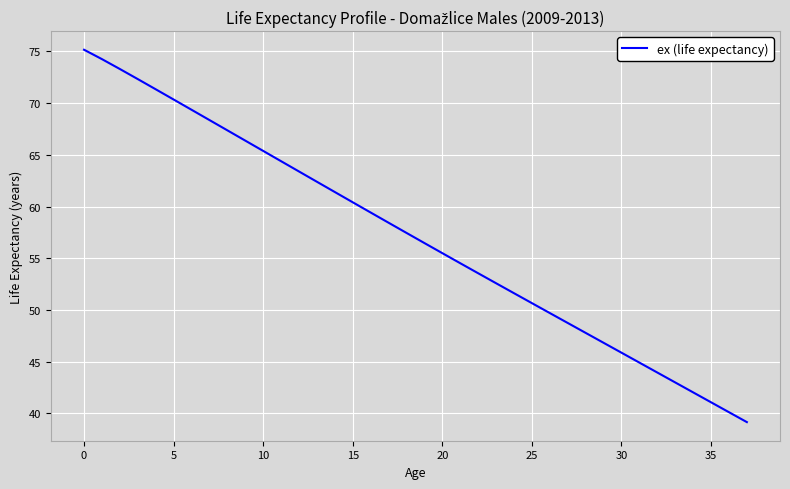

What is the greatest value displayed?

75.2